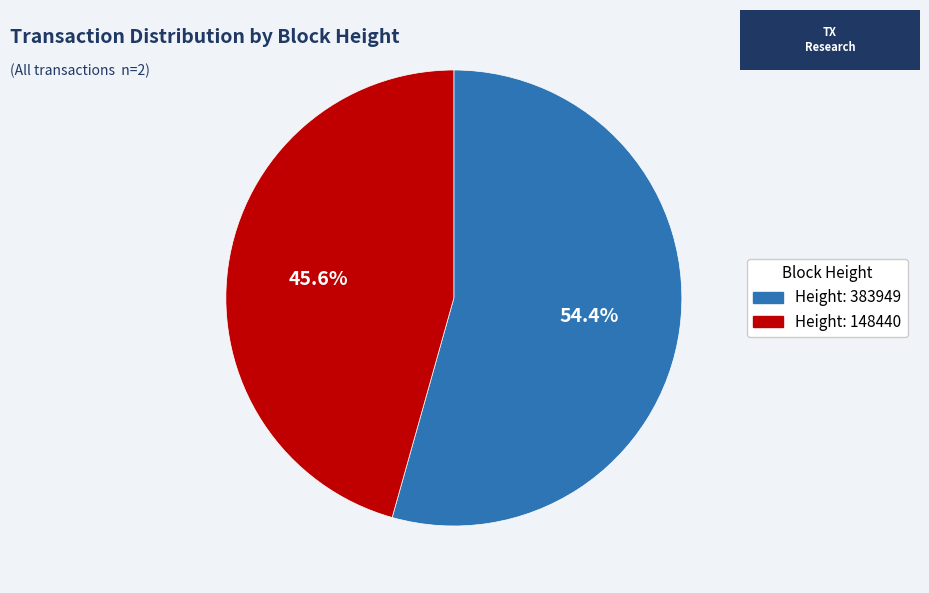

To the nearest percent, what is the average slice percentage?

50%